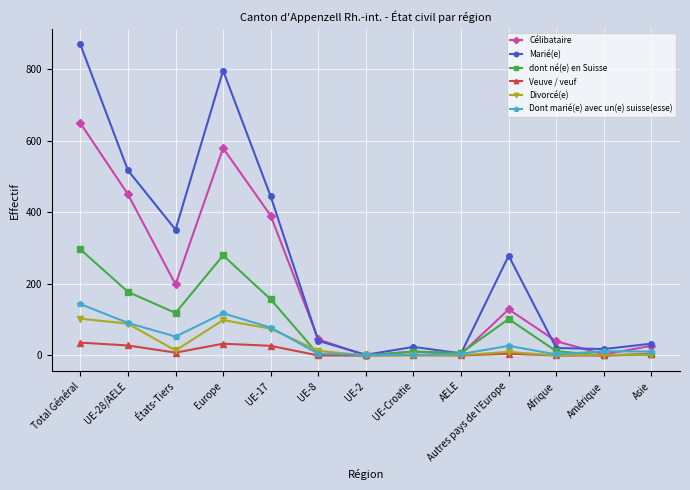

What position from the left is États-Tiers?

3